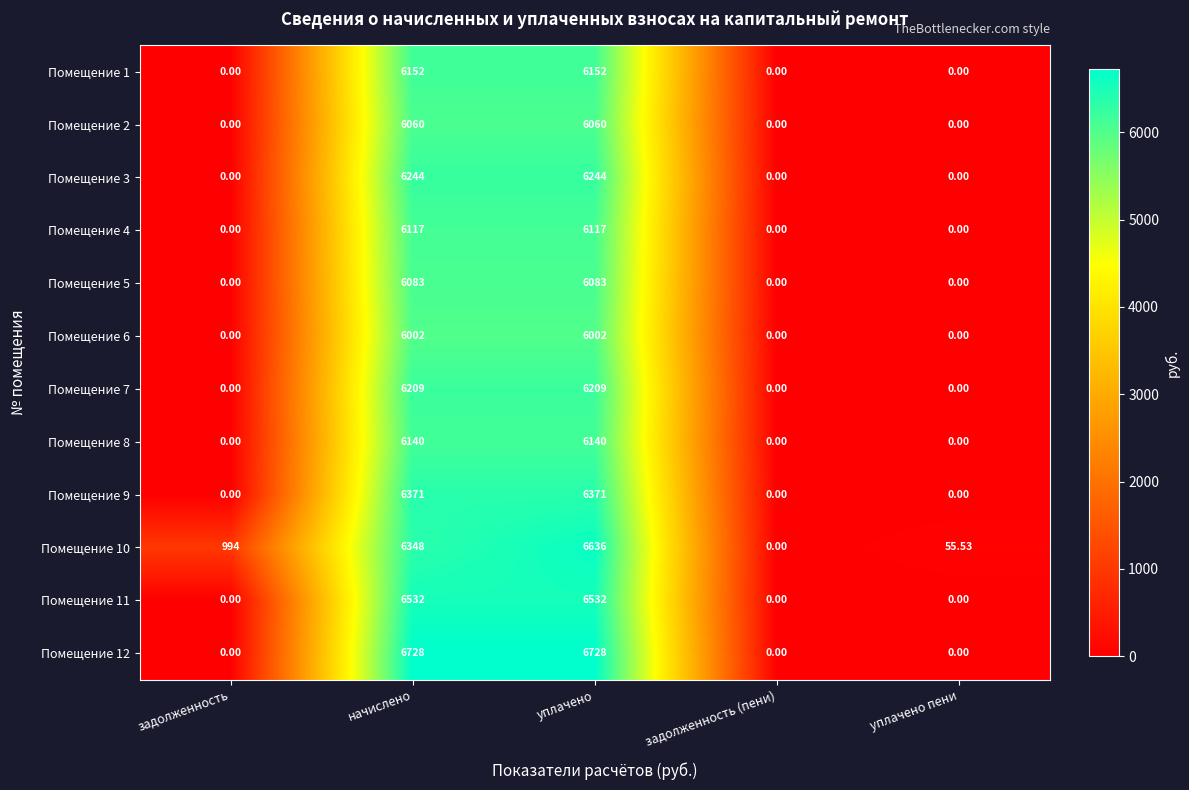

Is the value of Помещение 12 at уплачено greater than the value of Помещение 3 at уплачено пени?

Yes